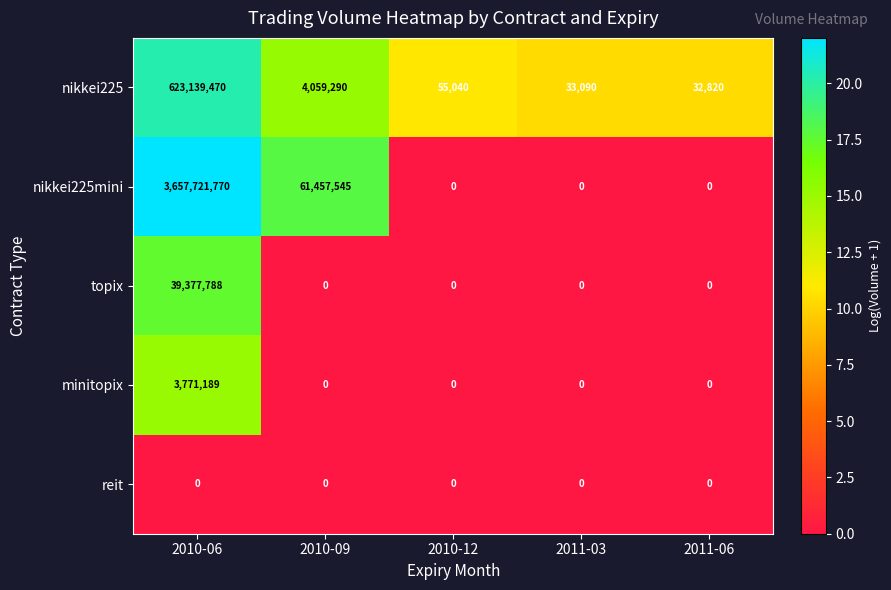

Which series changed the most between 2010-12 and 2011-03?

nikkei225